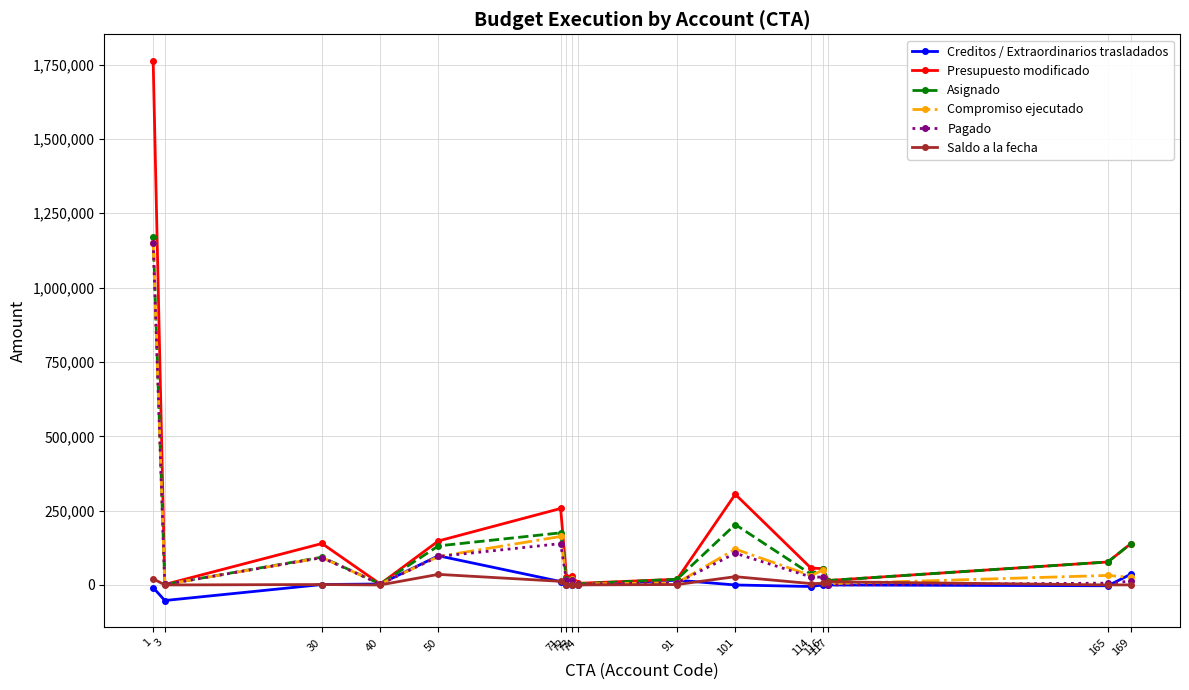

What is the spread (max minus min) of values at 3?

54000.0